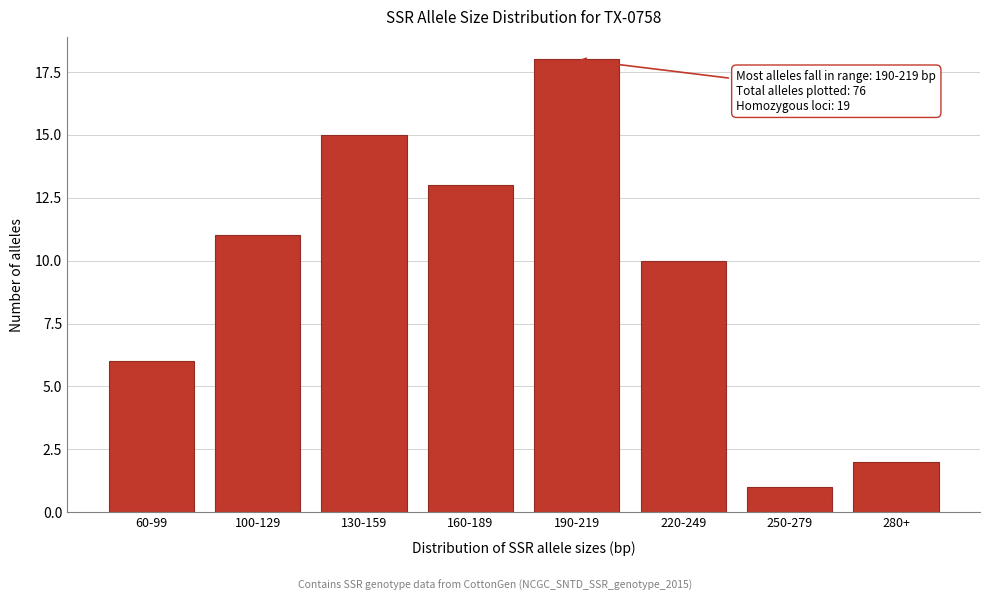

Reading left to right, list all the values displayed in this chart.

60-99=6	100-129=11	130-159=15	160-189=13	190-219=18	220-249=10	250-279=1	280+=2